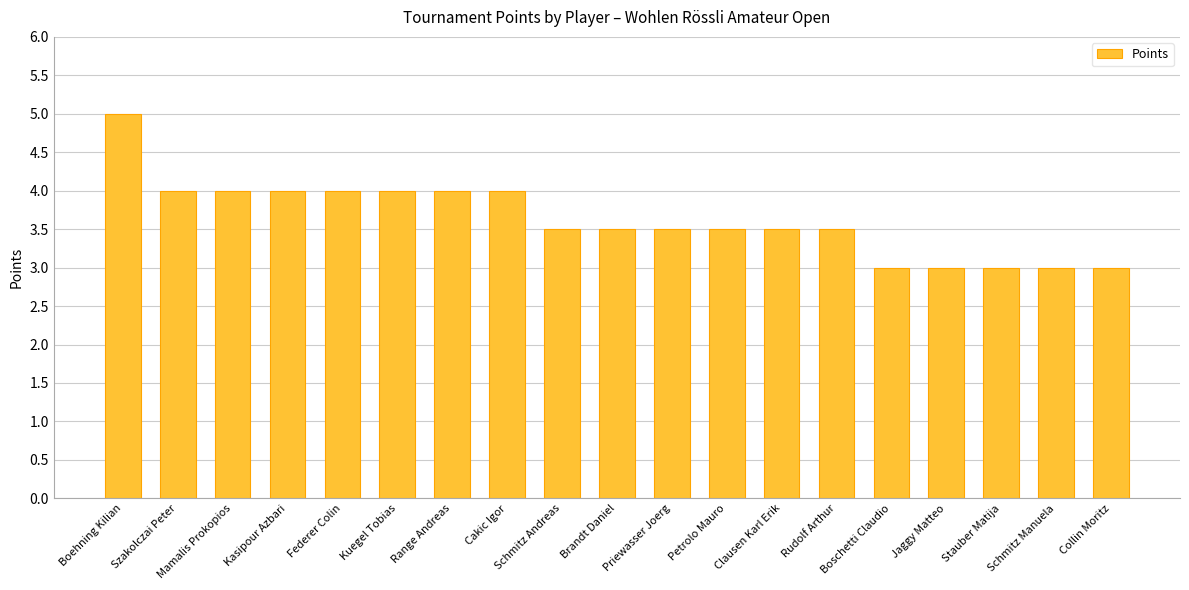

What is the maximum value shown in the chart?

5.0